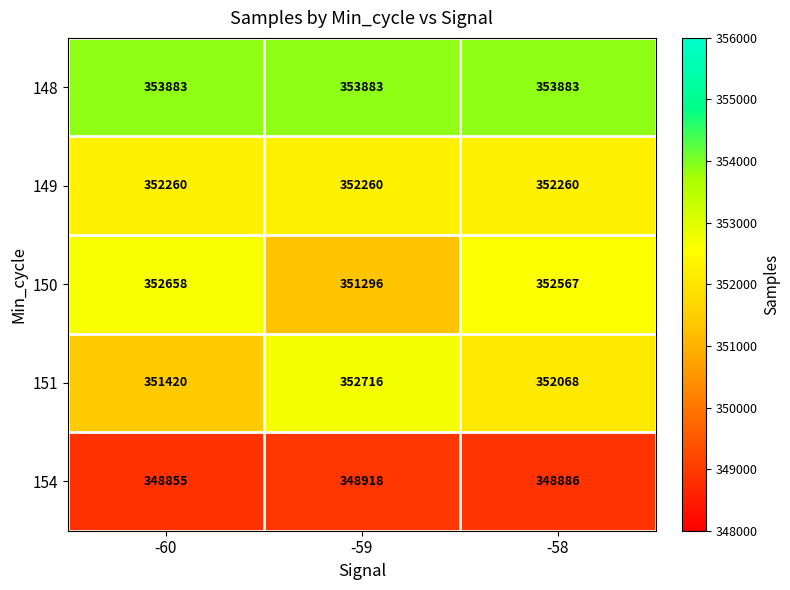

List the series in order of their peak value, lowest first.

154, 149, 150, 151, 148